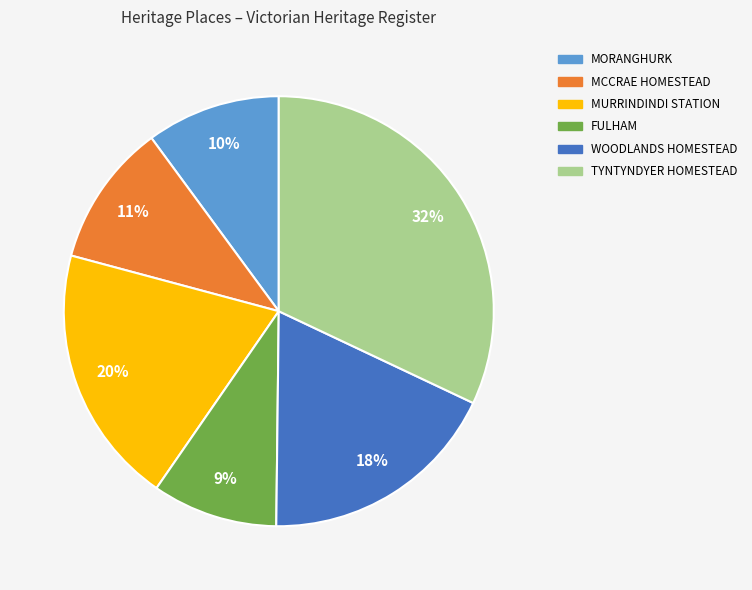

To the nearest percent, what portion does MCCRAE HOMESTEAD represent?

11%